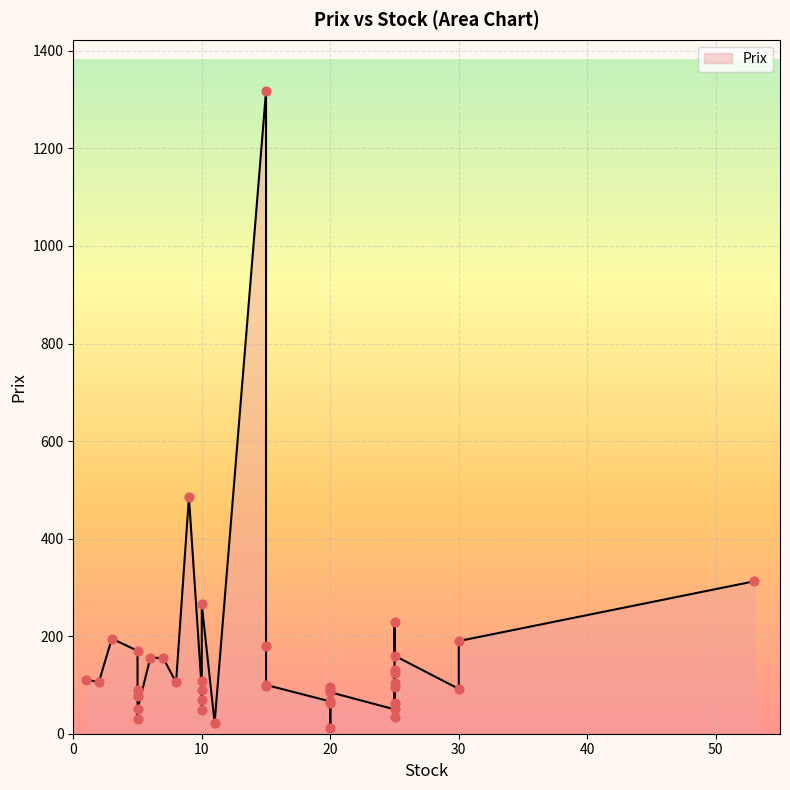

Between 15 and 25, which is larger?

15